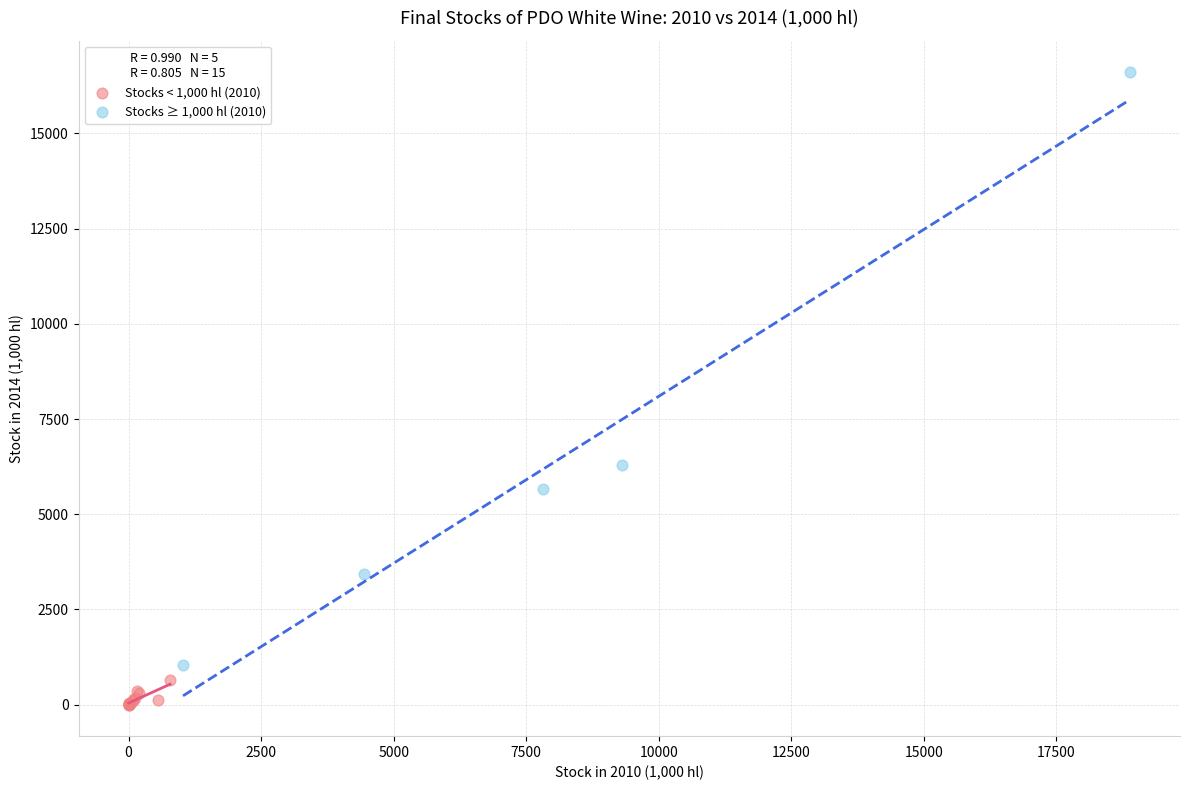

What are all the series names shown in the legend?

Stocks < 1,000 hl (2010), Stocks ≥ 1,000 hl (2010)